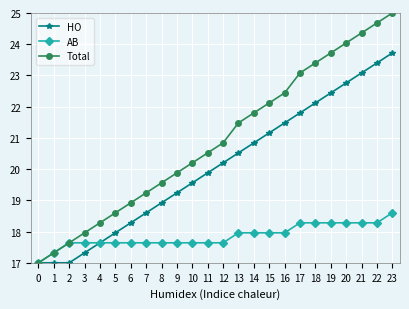

Which series has the largest total across all categories?

Total